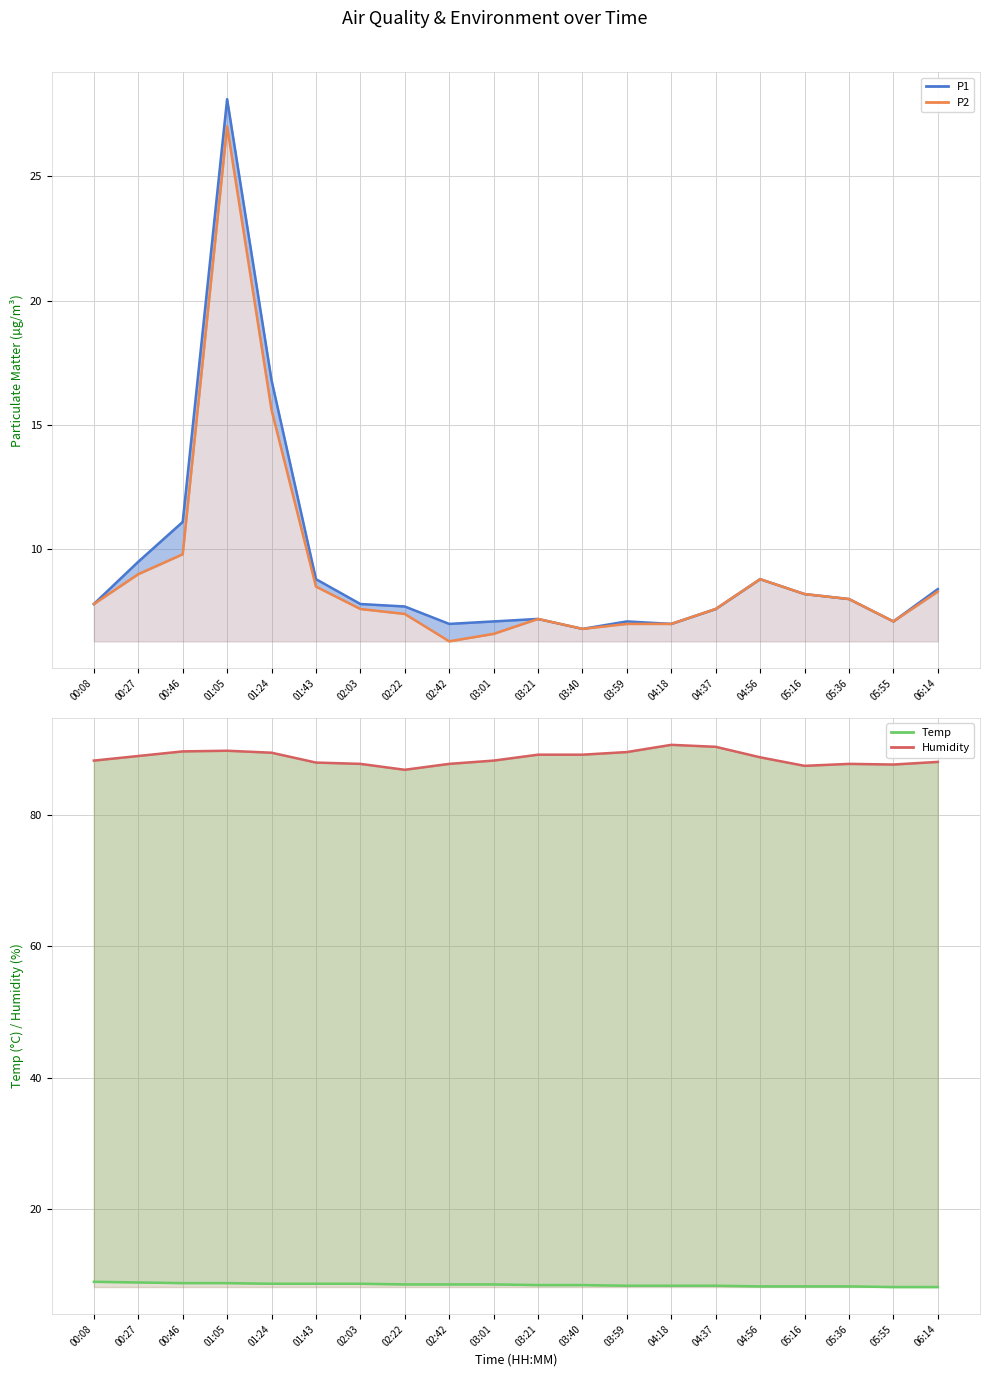

What is the maximum value shown in the chart?

90.7